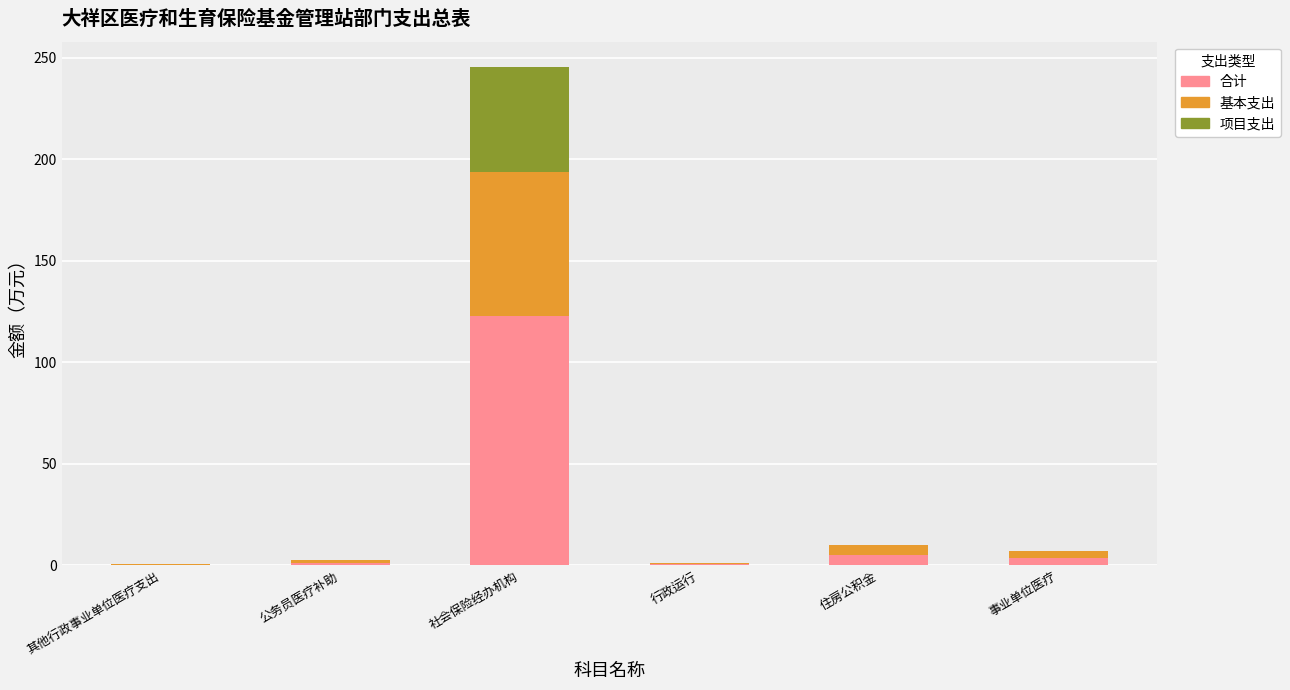

What is the highest value of the 合计 series?

122.8